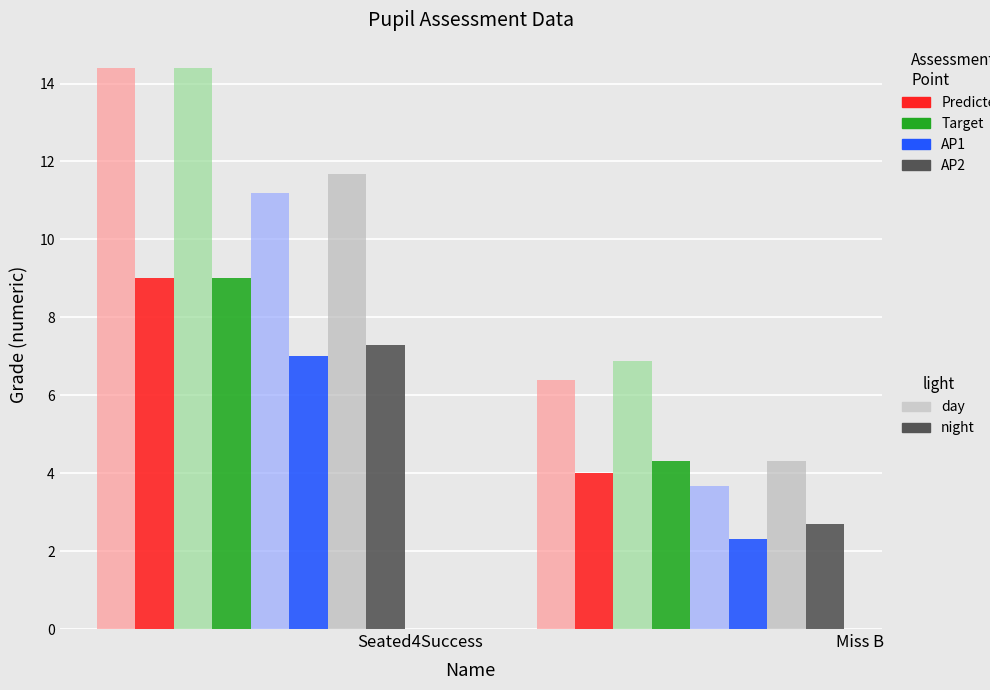

What is the minimum value shown in the chart?

2.3